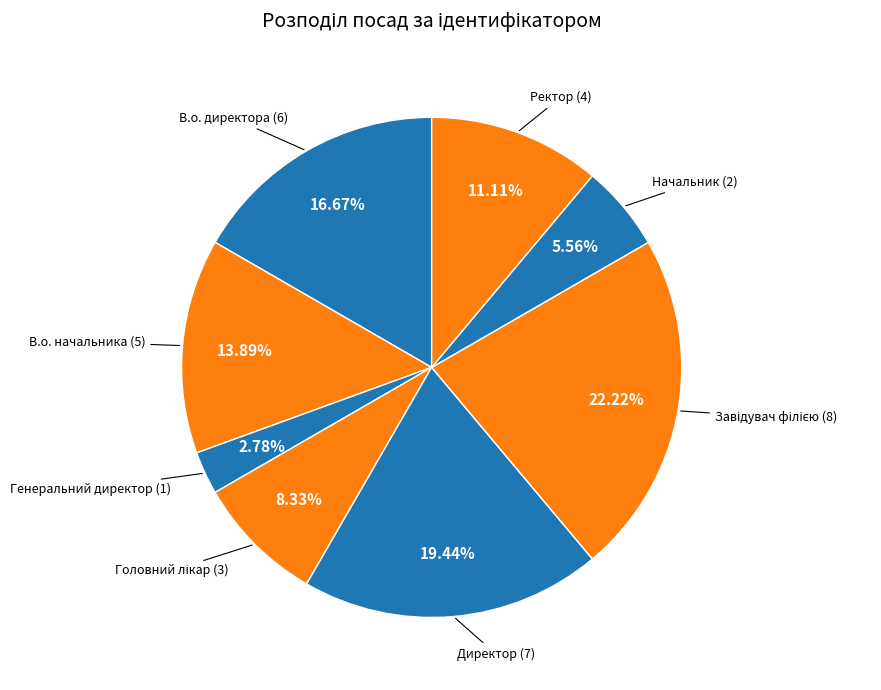

Does any single category account for the majority?

No